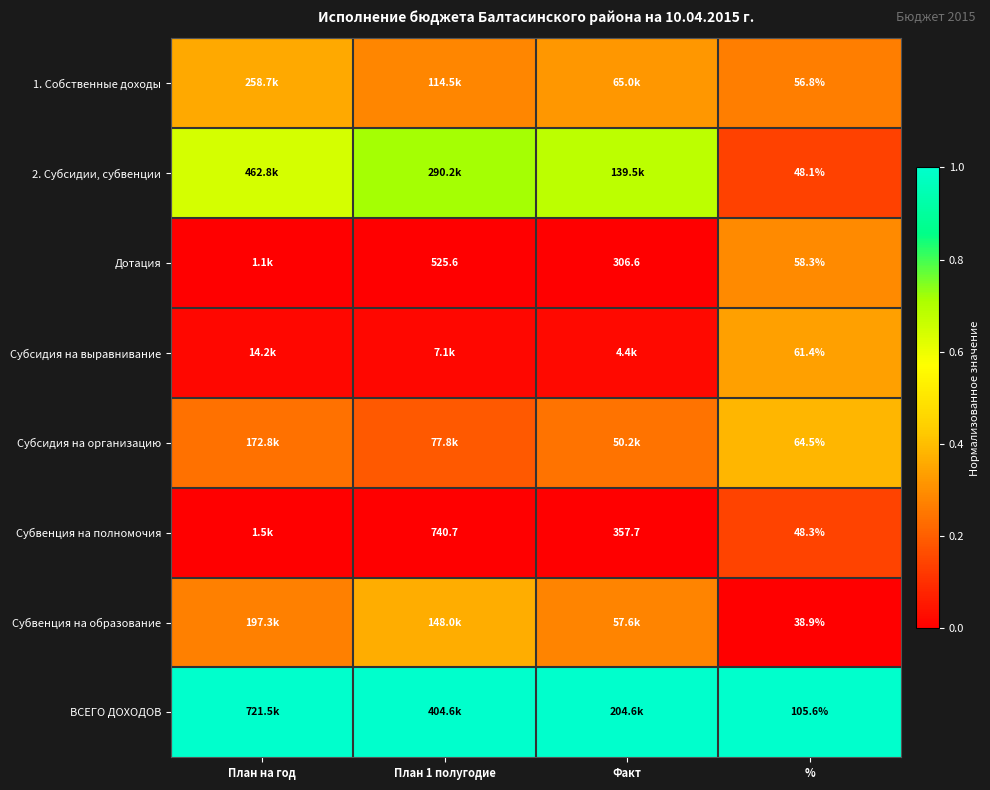

What is the spread (max minus min) of values at Факт?

1.0